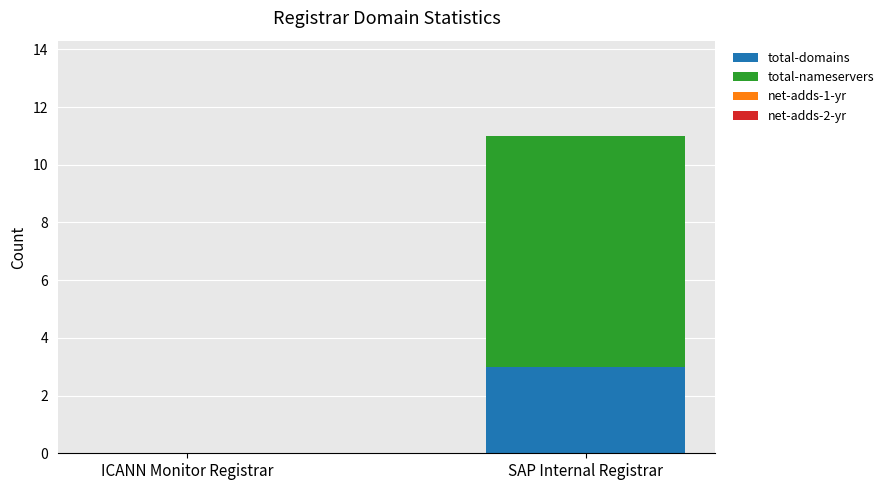

What is the sum of all total-domains values?

3